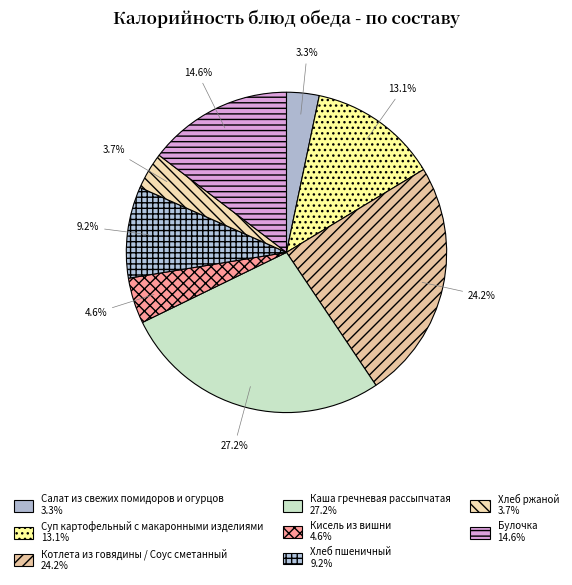

How many slices are in this pie chart?

8